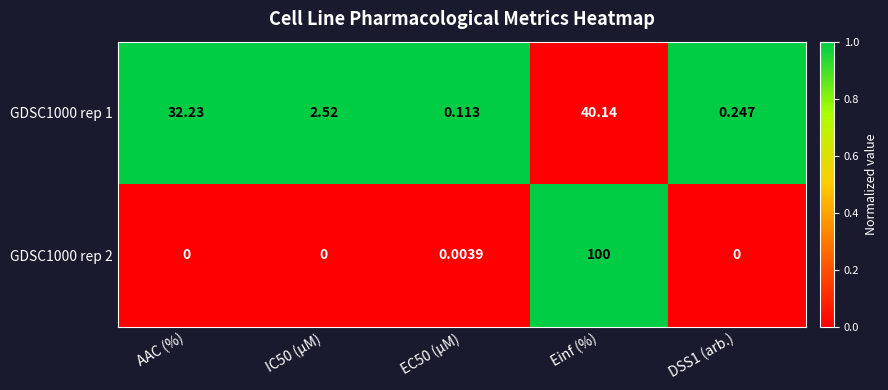

How many data points does each series have?

5